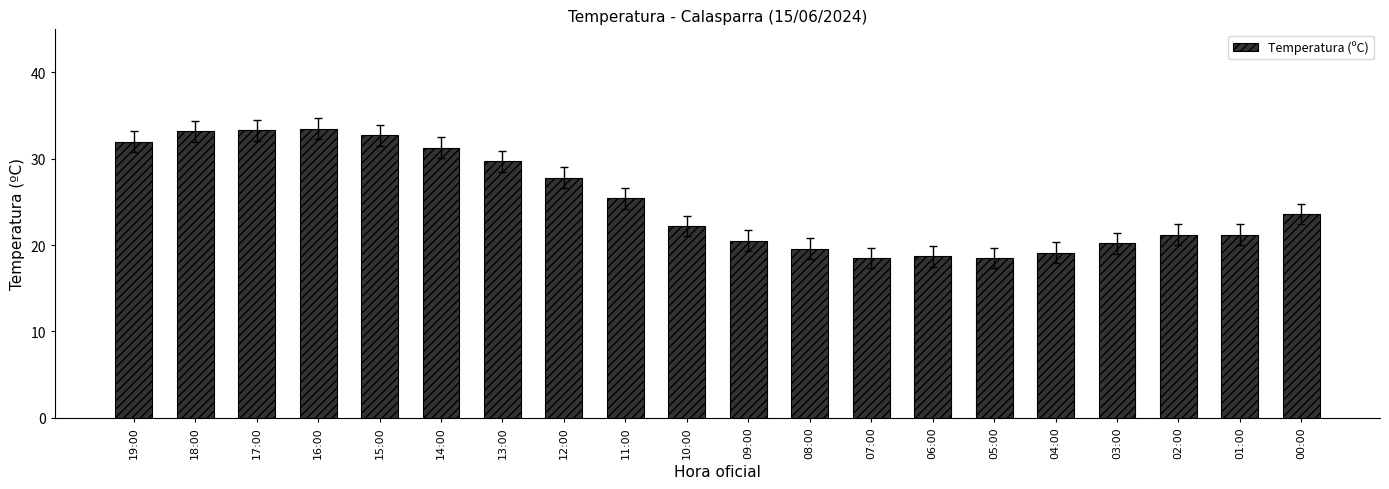

What is the label of the 7th bar from the right?

06:00